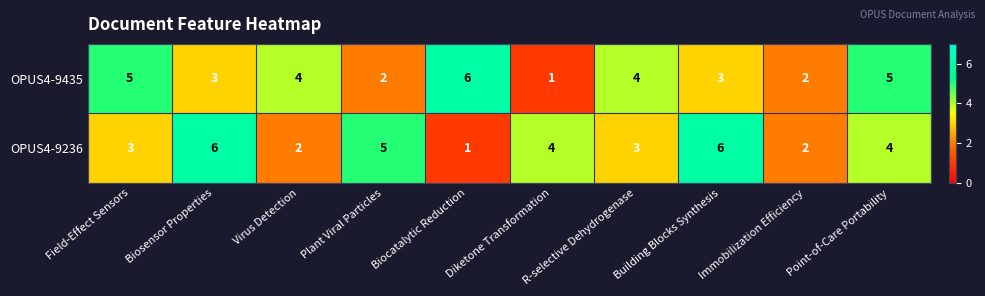

True or false: OPUS4-9236 has a value of 4 at Point-of-Care Portability.

True